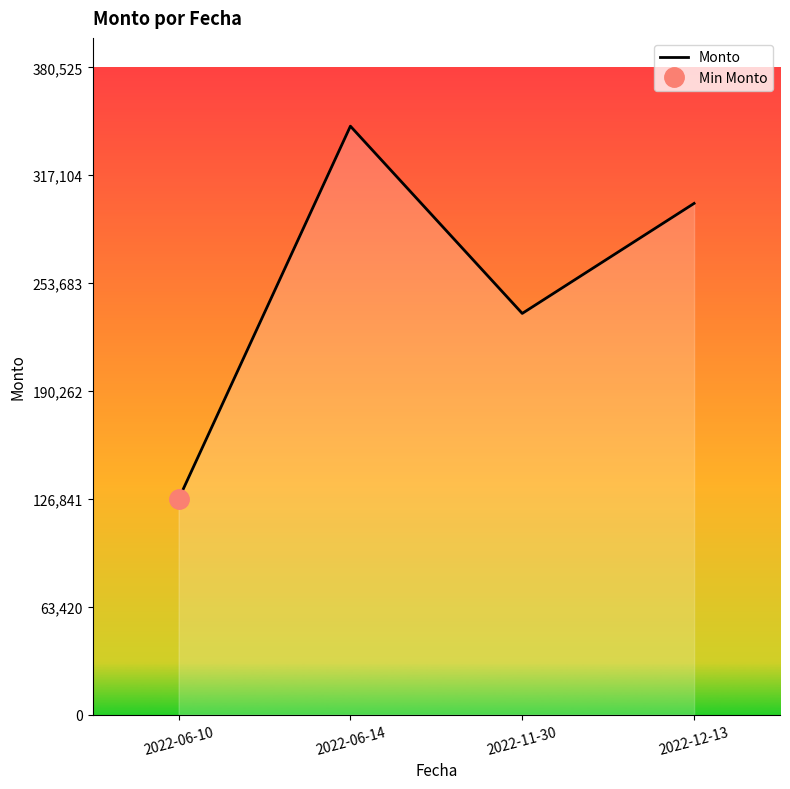

At which category does the chart reach its minimum across all series?

2022-06-10